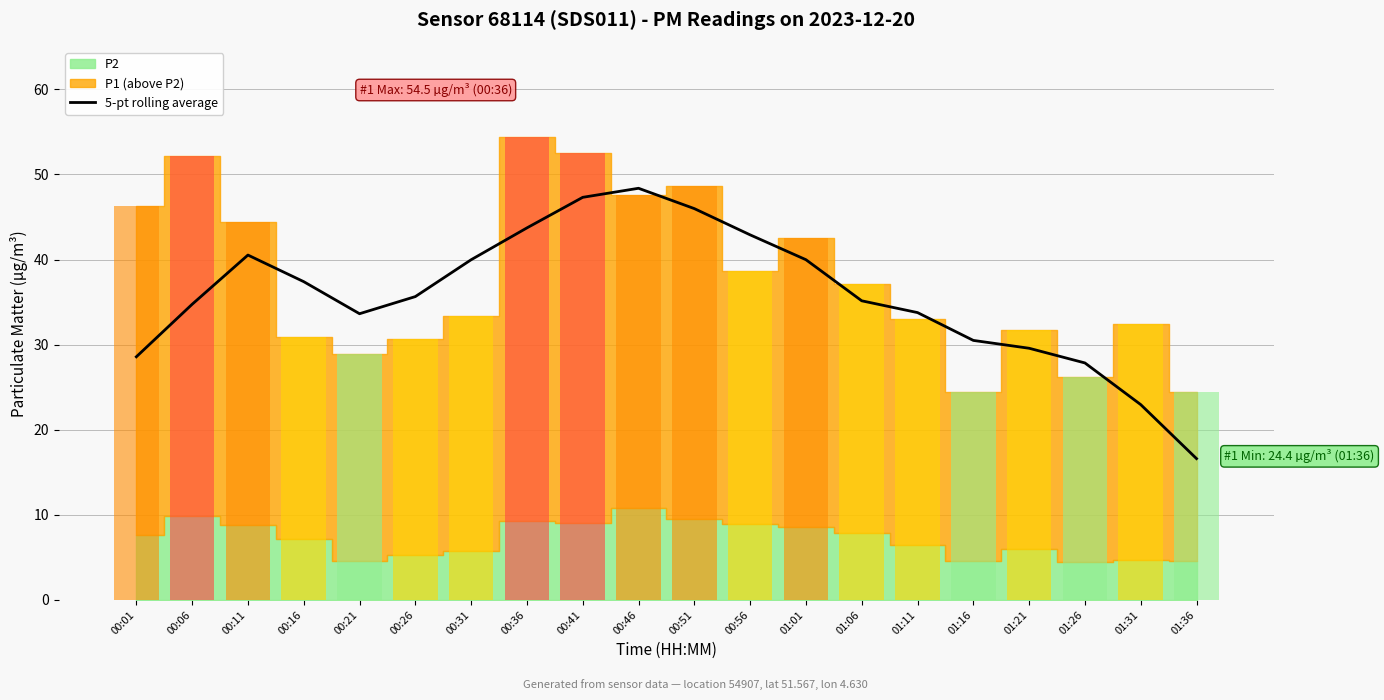

Which has a higher value, 00:56 or 00:06?

00:56